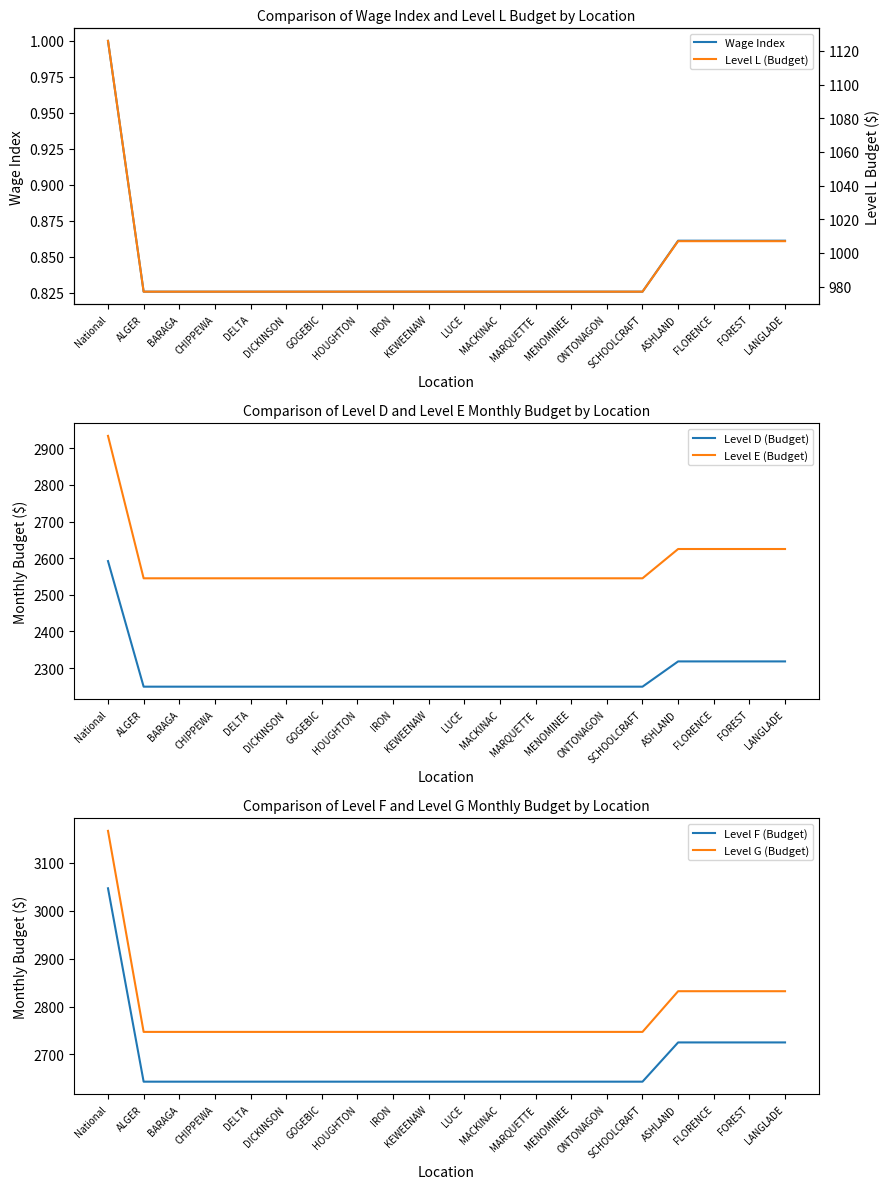

True or false: Level G (Budget) and Level E (Budget) intersect in this chart.

False